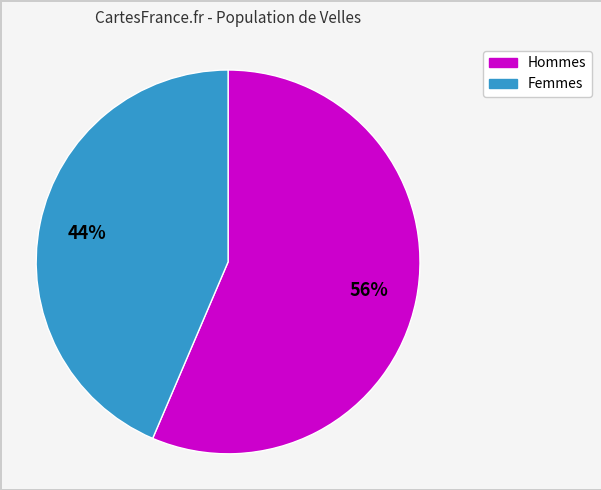

To the nearest percent, what is the average slice percentage?

50%